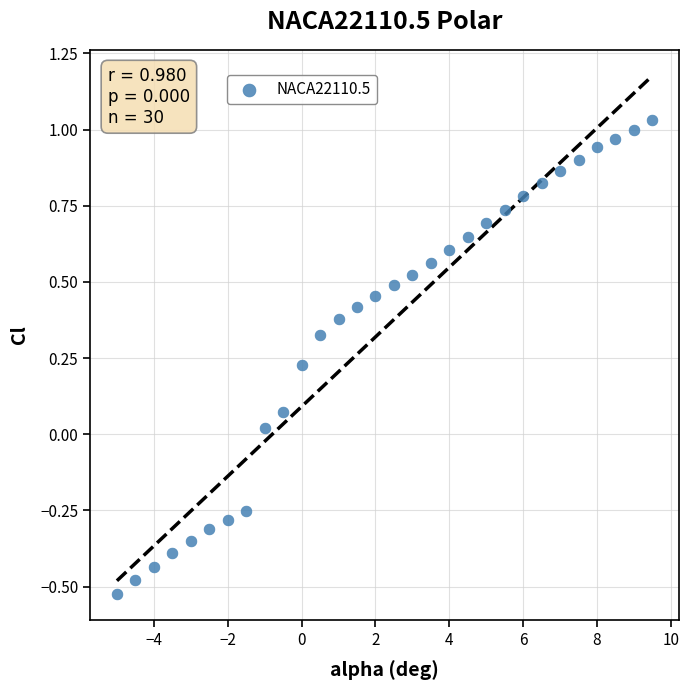

What is the range of X values (max minus min)?

14.5